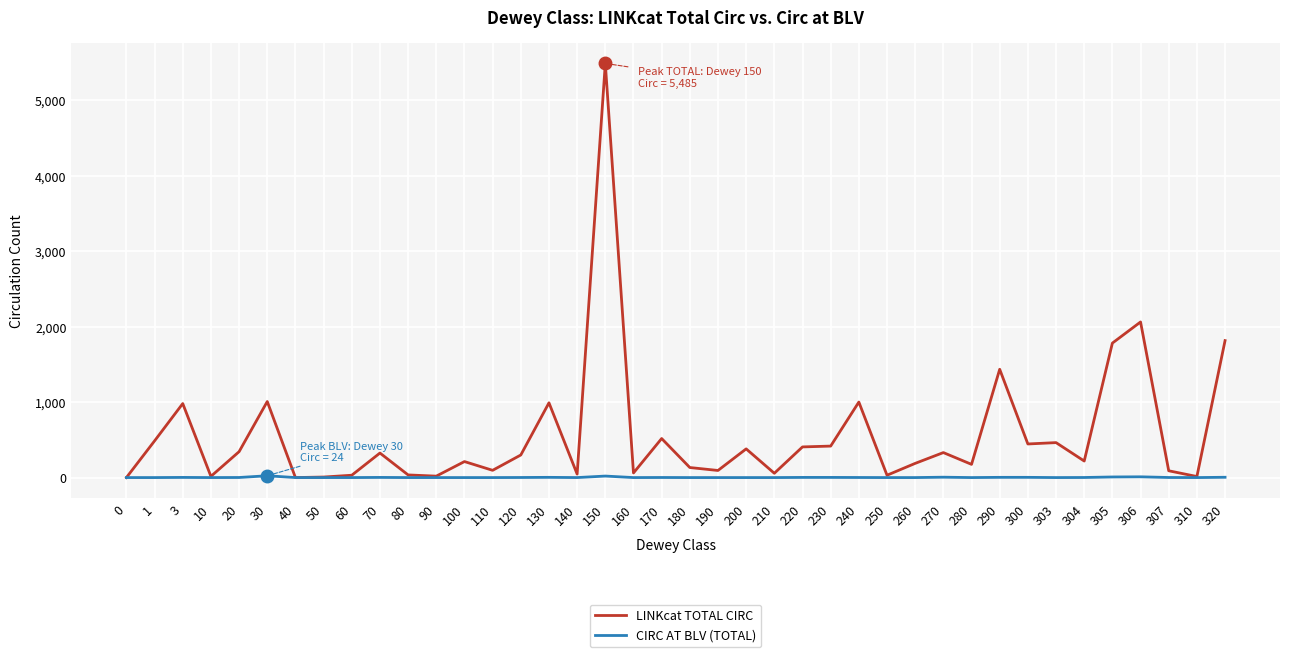

True or false: LINKcat TOTAL CIRC has a value of 623 at 230.

False